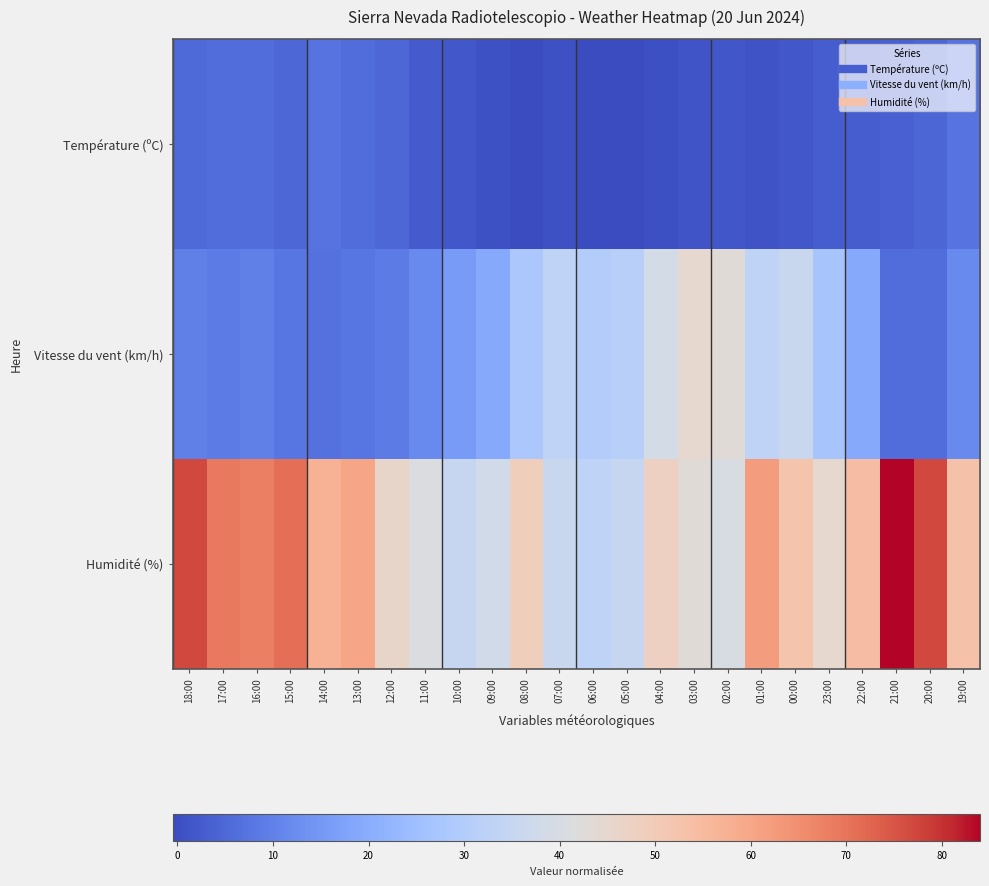

Which series has the largest total across all categories?

Humidité (%)